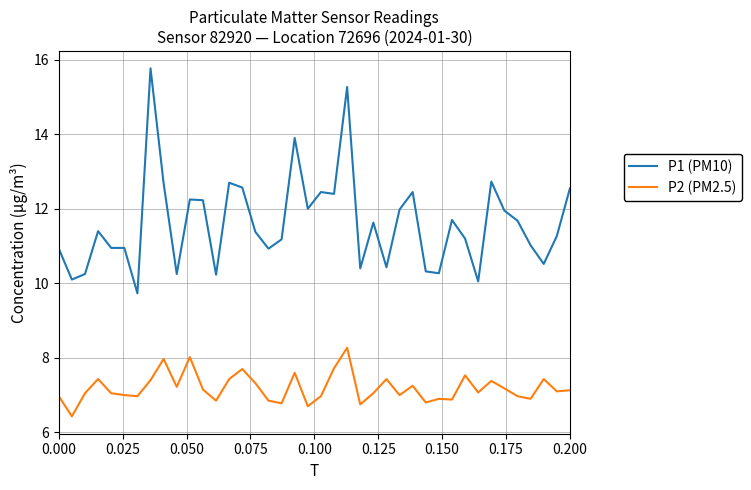

What is the maximum value for P2 (PM2.5)?

8.3